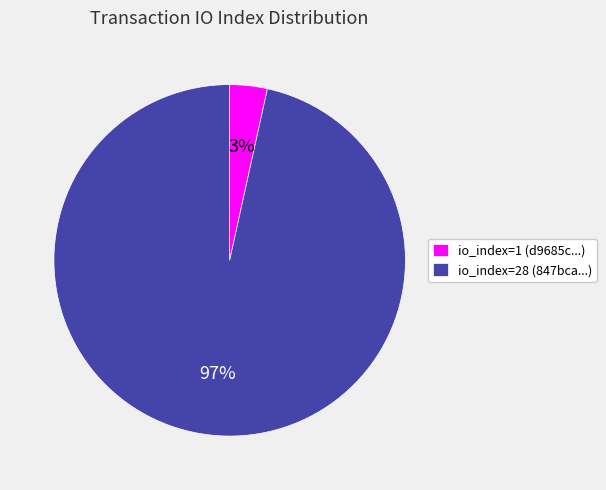

What percentage is the io_index=28 slice, to the nearest percent?

97%